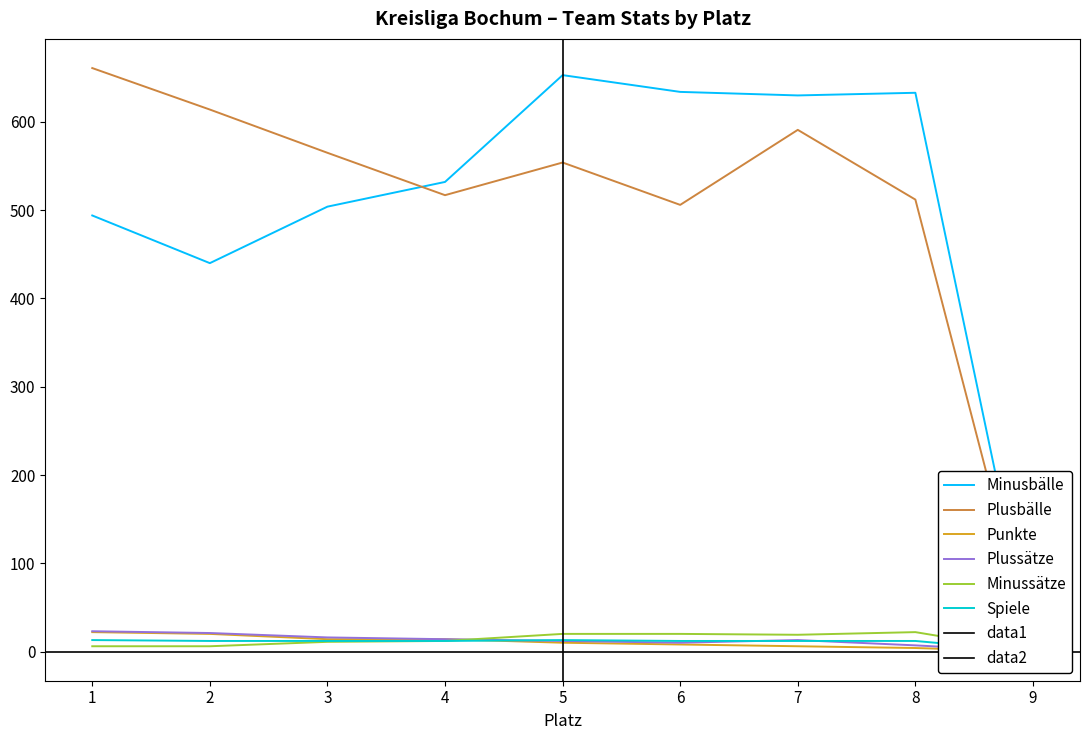

What is the greatest value displayed?

661